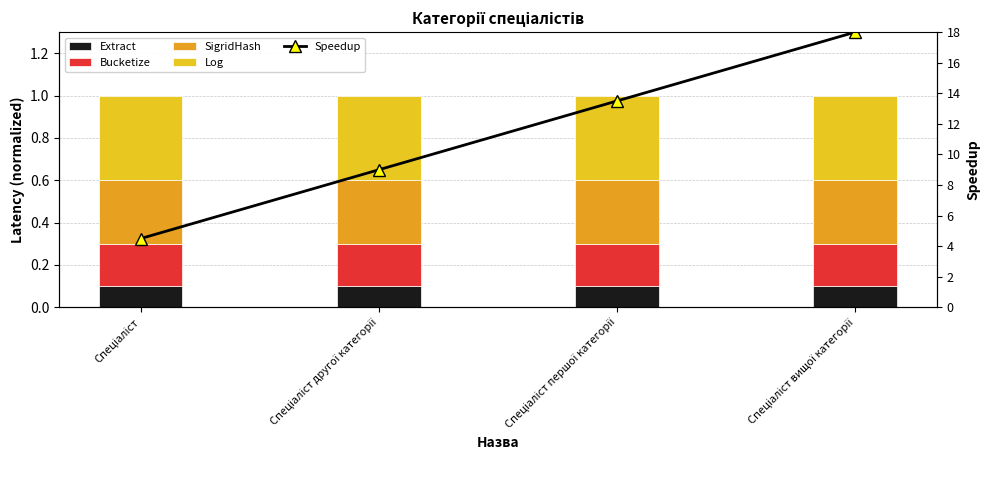

What is the label of the 4th bar from the left?

Спеціаліст вищої категорії